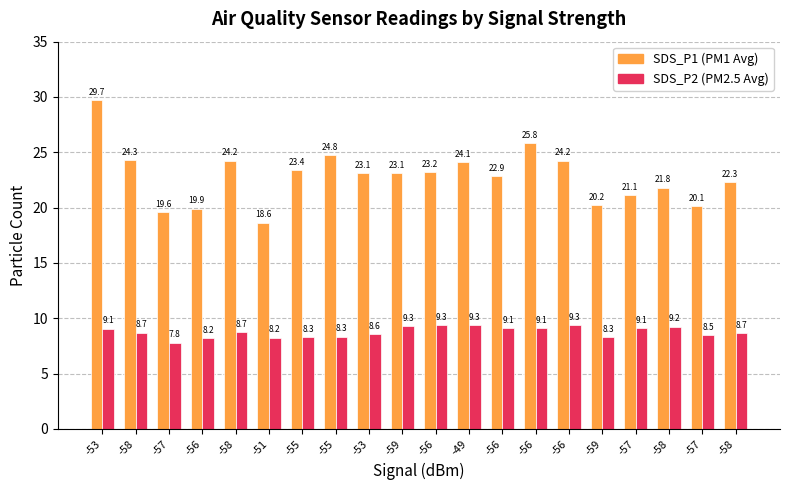

What is the smallest value displayed?

7.8